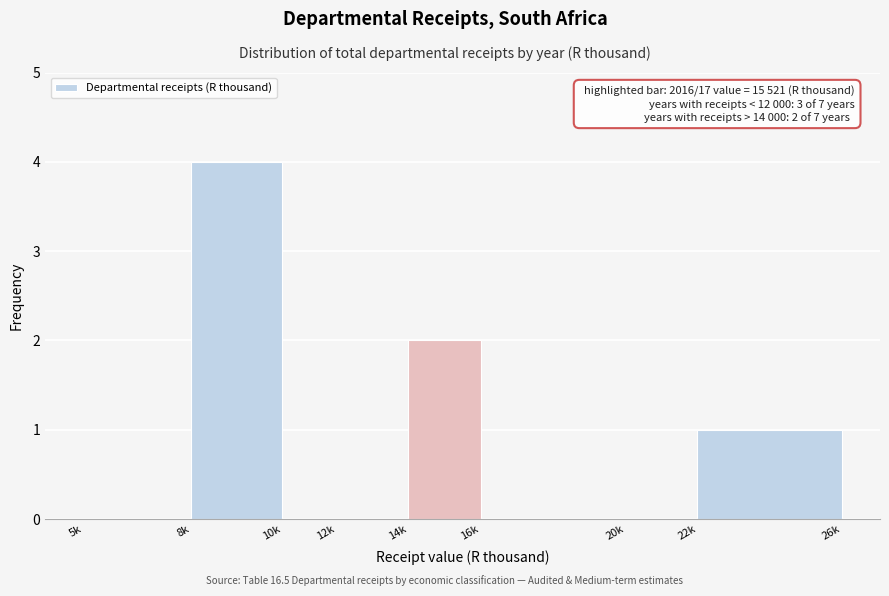

Reading left to right, transcribe all the data shown in this chart.

5k=0	8k=4	10k=0	12k=0	14k=2	16k=0	20k=0	22k=1